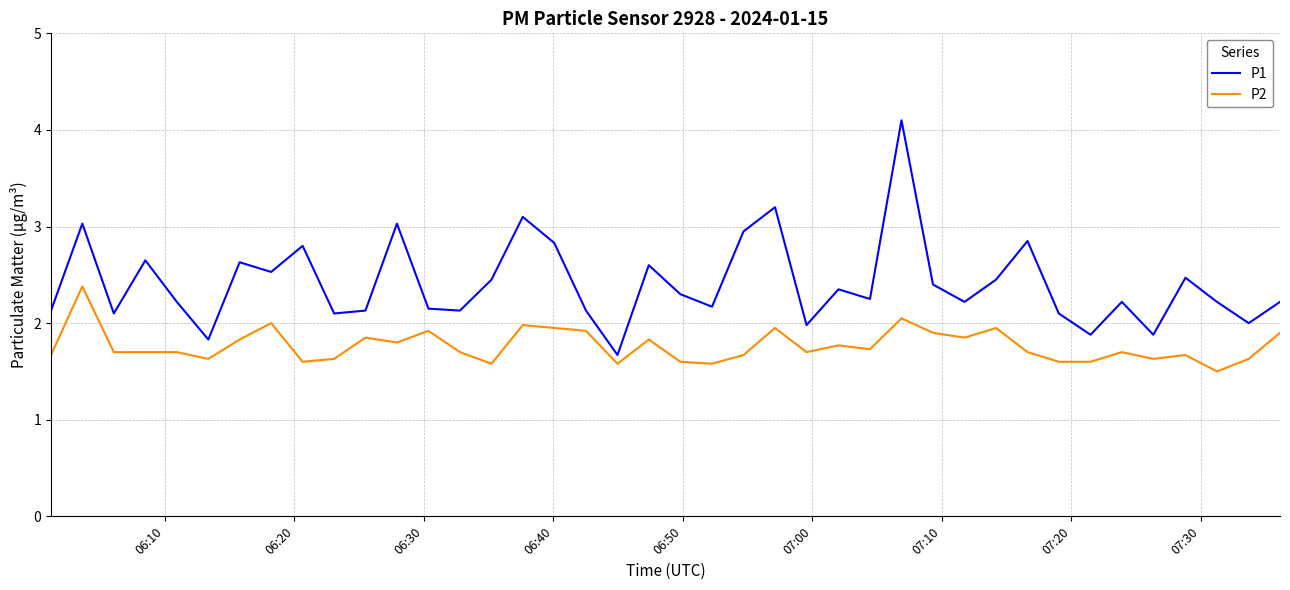

List the series in order of their peak value, lowest first.

P2, P1